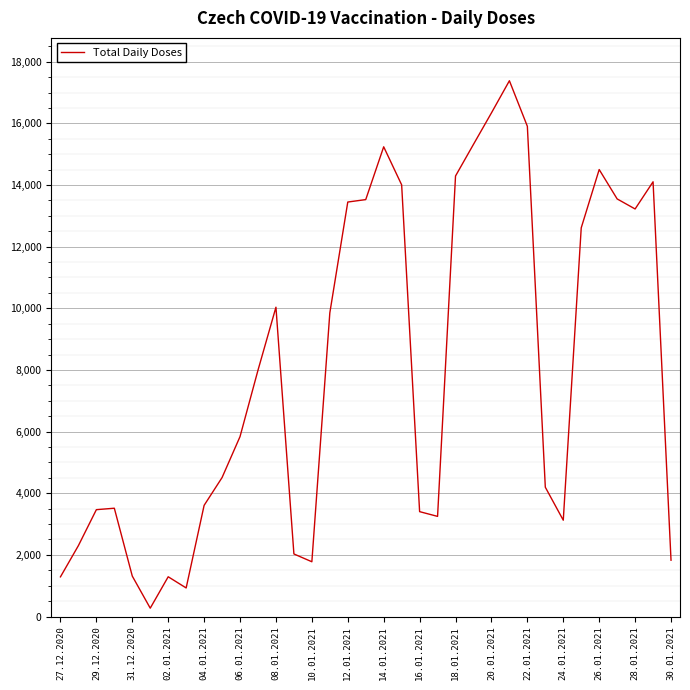

What is the greatest value displayed?

17383